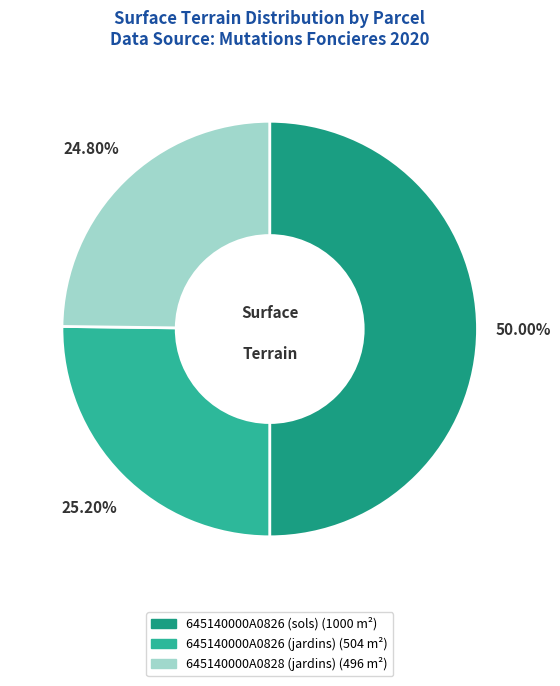

True or false: 645140000A0826 (jardins) accounts for 25% of the total.

True